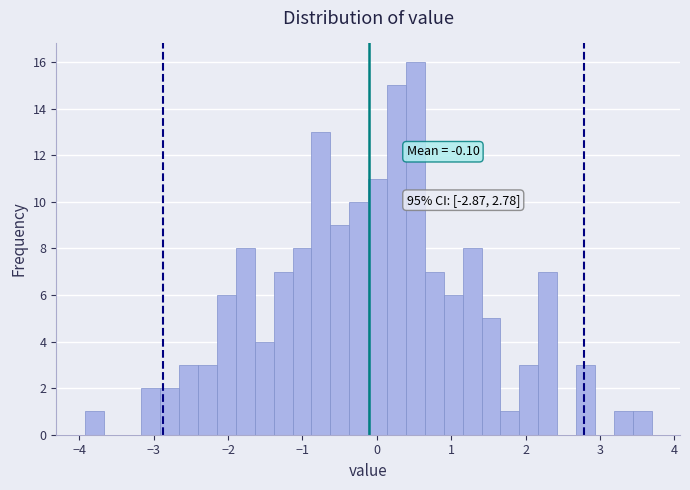

Read against the x-axis, roughly where is the centre of the tallest bar?

0.5